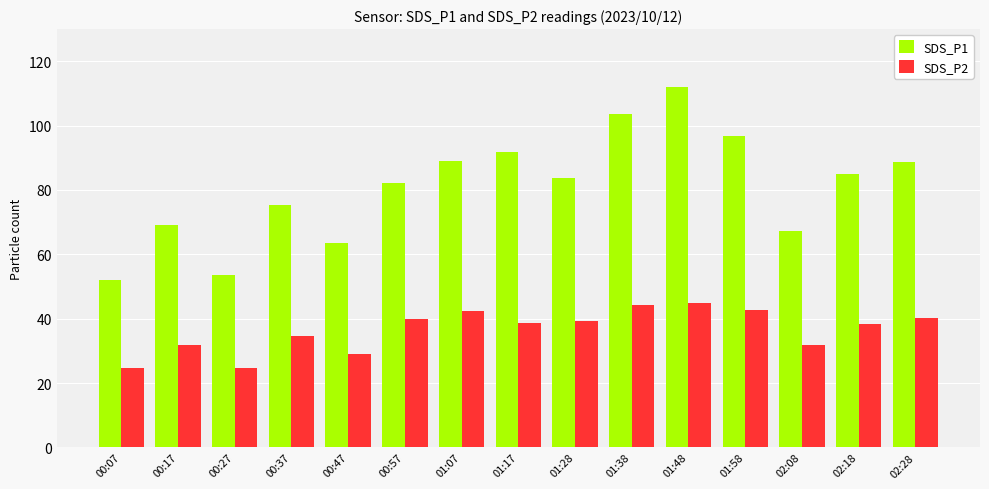

Does the chart contain any negative values?

No